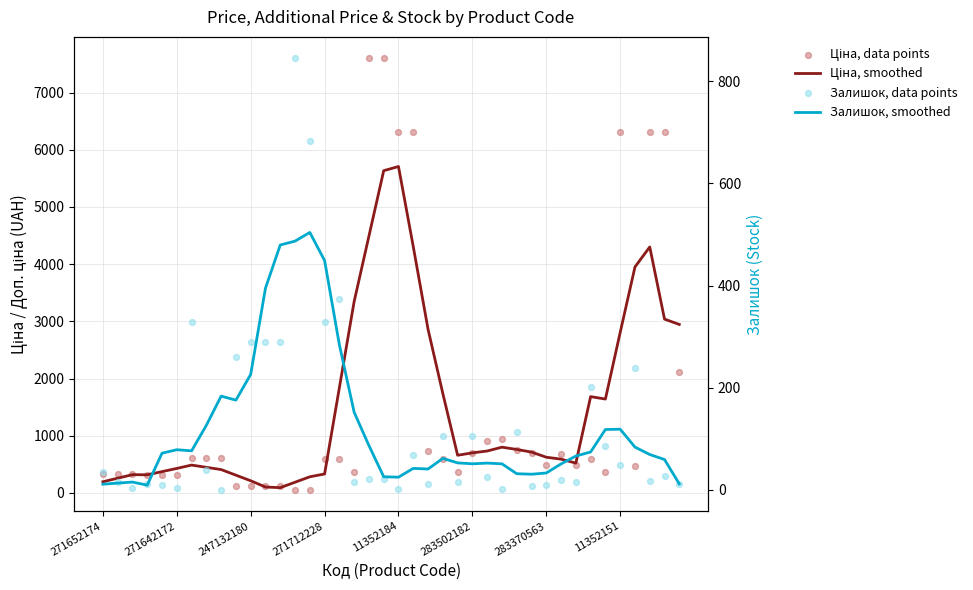

Is the value of Ціна, data points at 27 greater than the value of Залишок, data points at 11352184?

Yes